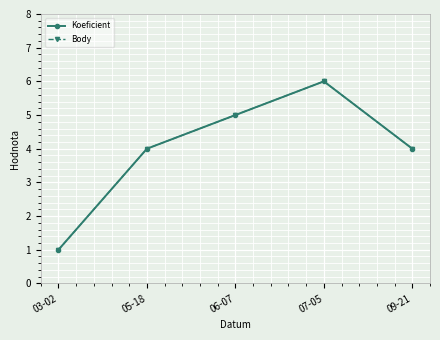

At which category is the sum across all series the highest?

07-05